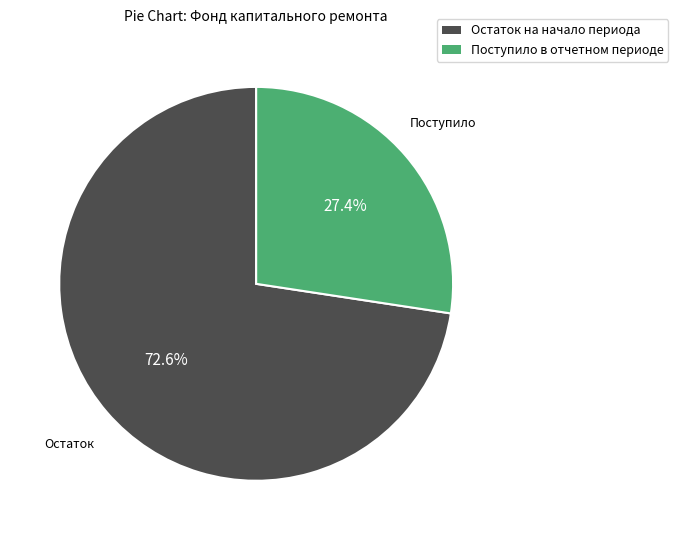

Is there any slice that represents more than half of the pie?

Yes